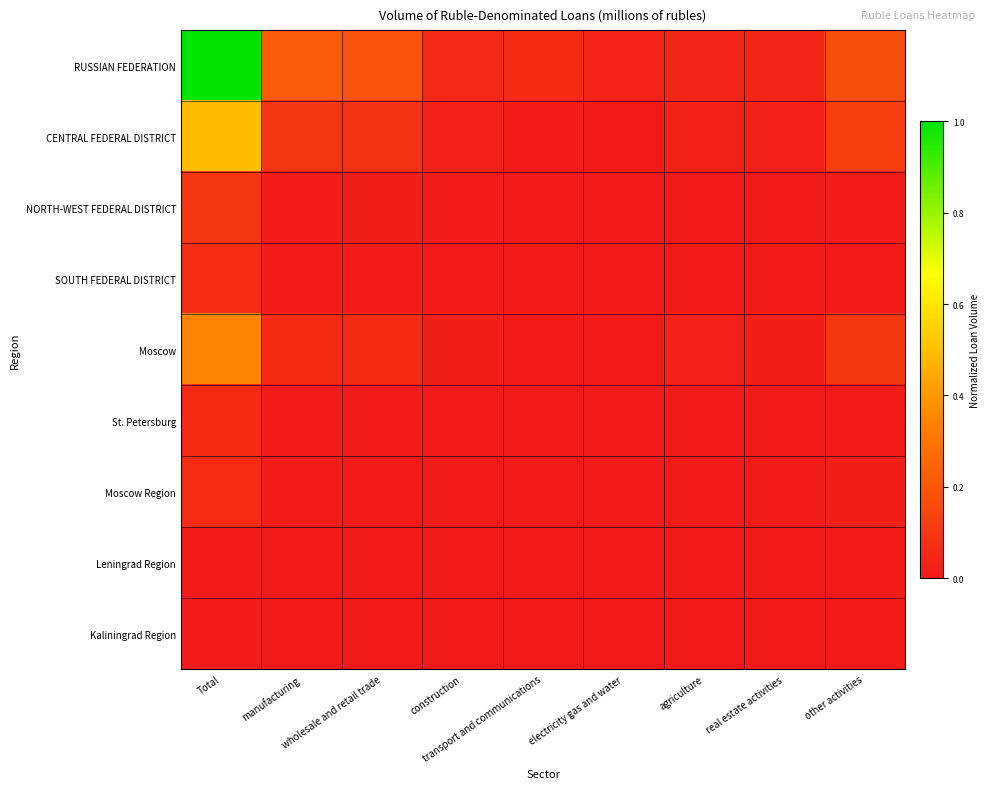

Reading left to right, extract all data points from this chart.

RUSSIAN FEDERATION: Total=1.0	manufacturing=0.2	wholesale and retail trade=0.2	construction=0.1	transport and communications=0.1	electricity gas and water=0.0	agriculture=0.0	real estate activities=0.0	other activities=0.2
CENTRAL FEDERAL DISTRICT: Total=0.5	manufacturing=0.1	wholesale and retail trade=0.1	construction=0.0	transport and communications=0.0	electricity gas and water=0.0	agriculture=0.0	real estate activities=0.0	other activities=0.1
NORTH-WEST FEDERAL DISTRICT: Total=0.1	manufacturing=0.0	wholesale and retail trade=0.0	construction=0.0	transport and communications=0.0	electricity gas and water=0.0	agriculture=0.0	real estate activities=0.0	other activities=0.0
SOUTH FEDERAL DISTRICT: Total=0.1	manufacturing=0.0	wholesale and retail trade=0.0	construction=0.0	transport and communications=0.0	electricity gas and water=0.0	agriculture=0.0	real estate activities=0.0	other activities=0.0
Moscow: Total=0.3	manufacturing=0.1	wholesale and retail trade=0.1	construction=0.0	transport and communications=0.0	electricity gas and water=0.0	agriculture=0.0	real estate activities=0.0	other activities=0.1
St. Petersburg: Total=0.1	manufacturing=0.0	wholesale and retail trade=0.0	construction=0.0	transport and communications=0.0	electricity gas and water=0.0	agriculture=0.0	real estate activities=0.0	other activities=0.0
Moscow Region: Total=0.1	manufacturing=0.0	wholesale and retail trade=0.0	construction=0.0	transport and communications=0.0	electricity gas and water=0.0	agriculture=0.0	real estate activities=0.0	other activities=0.0
Leningrad Region: Total=0.0	manufacturing=0.0	wholesale and retail trade=0.0	construction=0.0	transport and communications=0.0	electricity gas and water=0.0	agriculture=0.0	real estate activities=0.0	other activities=0.0
Kaliningrad Region: Total=0.0	manufacturing=0.0	wholesale and retail trade=0.0	construction=0.0	transport and communications=0.0	electricity gas and water=0.0	agriculture=0.0	real estate activities=0.0	other activities=0.0